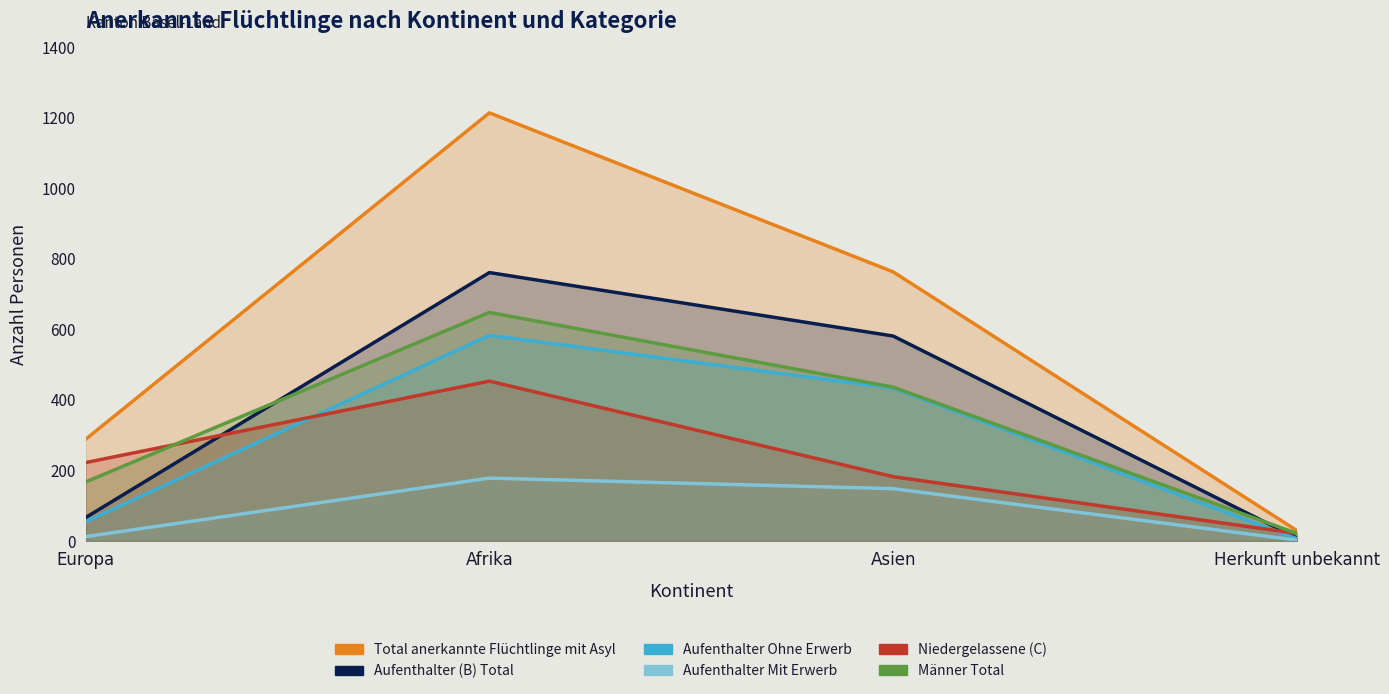

True or false: Aufenthalter (B) Total and Männer Total cross at least once.

True